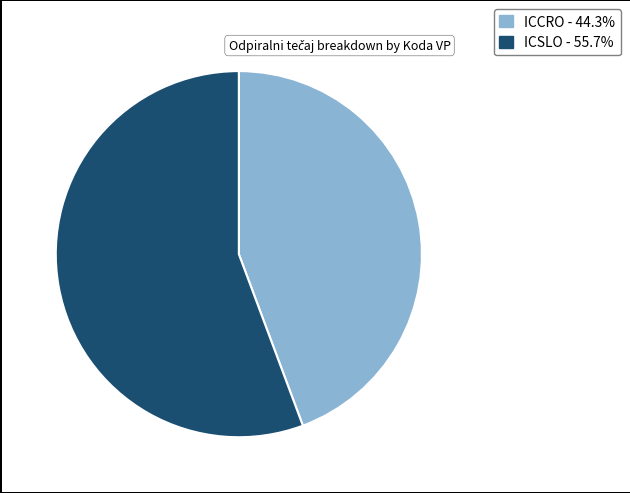

Does ICSLO account for over 50% of the chart?

Yes